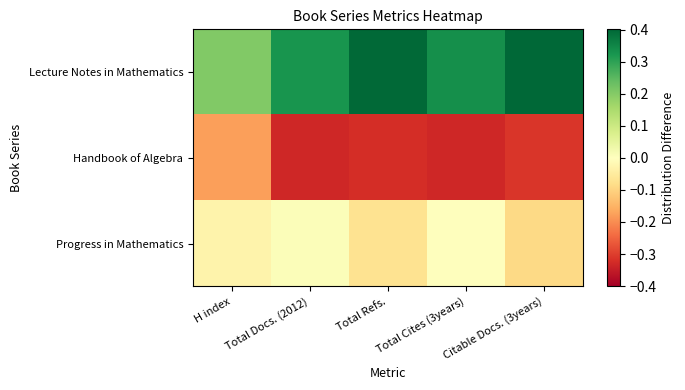

Which has a higher value, Total Docs. (2012) or Total Cites (3years)?

Total Cites (3years)